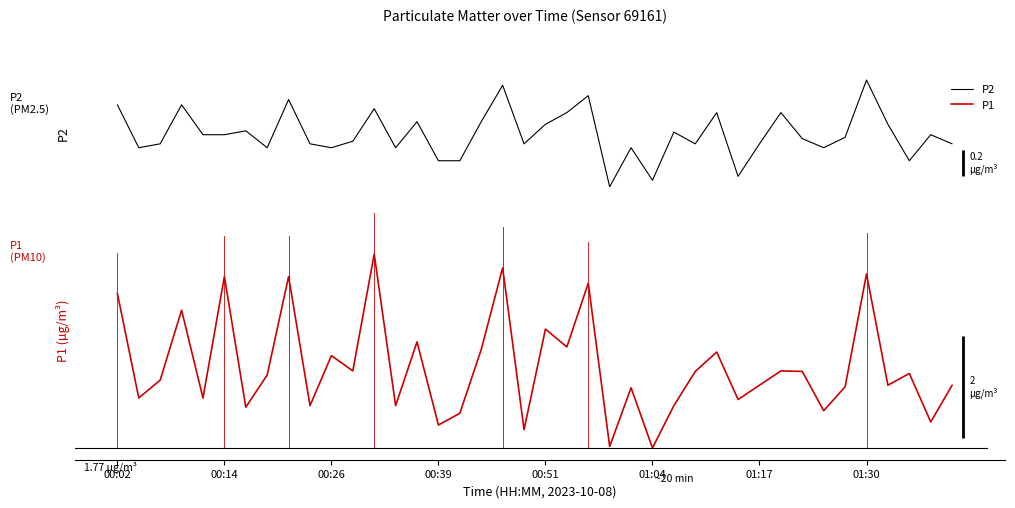

True or false: P2 has a value of 1.1 at 17.

True